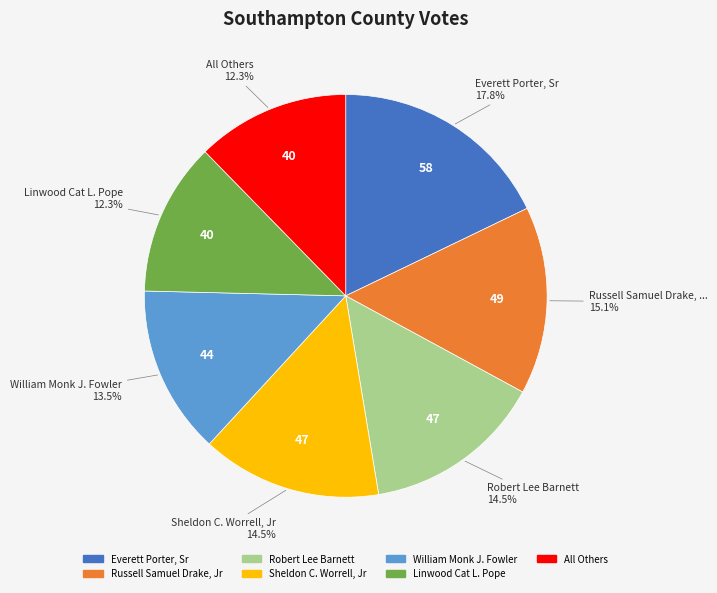

Do Sheldon C. Worrell, Jr and Robert Lee Barnett together represent more than half of the pie?

No